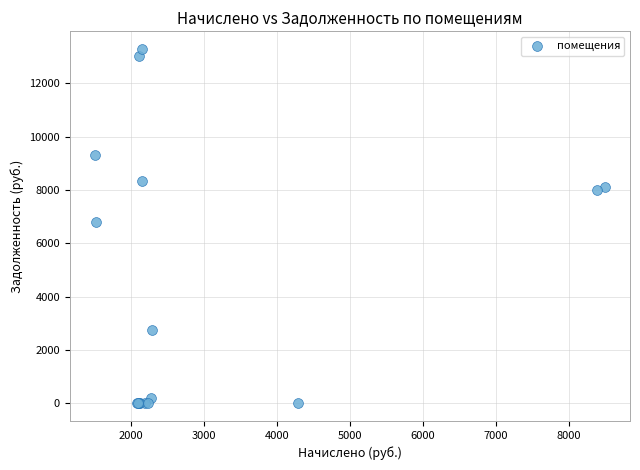

What Y value in the scatter plot is closest to 6643?

6815.4